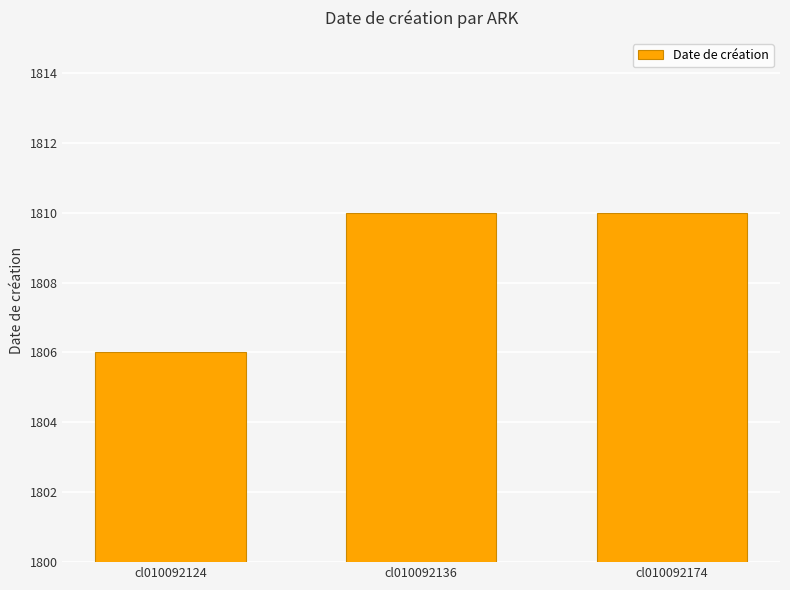

What is the minimum value shown in the chart?

1806